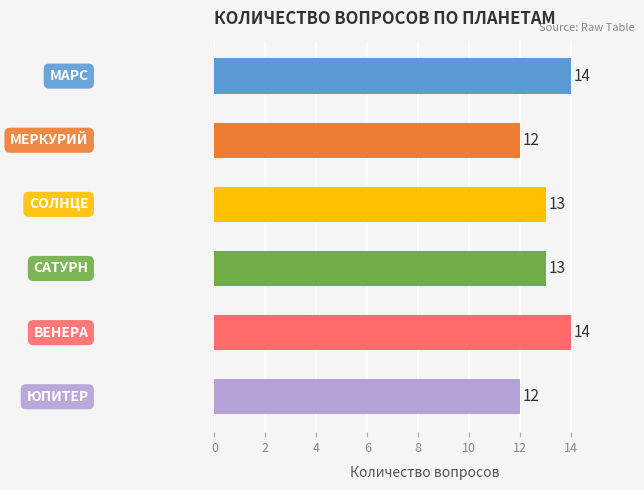

What is the sum of all values?

78